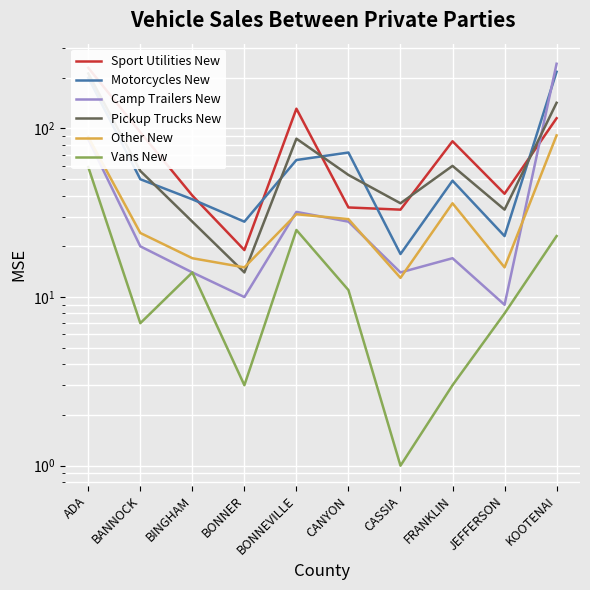

Reading left to right, transcribe all the data shown in this chart.

Sport Utilities New: 229	95	40	19	131	34	33	84	41	115
Motorcycles New: 200	50	38	28	65	72	18	49	23	217
Camp Trailers New: 86	20	14	10	32	28	14	17	9	242
Pickup Trucks New: 212	56	28	14	87	53	36	60	33	142
Other New: 89	24	17	15	31	29	13	36	15	91
Vans New: 59	7	14	3	25	11	1	3	8	23